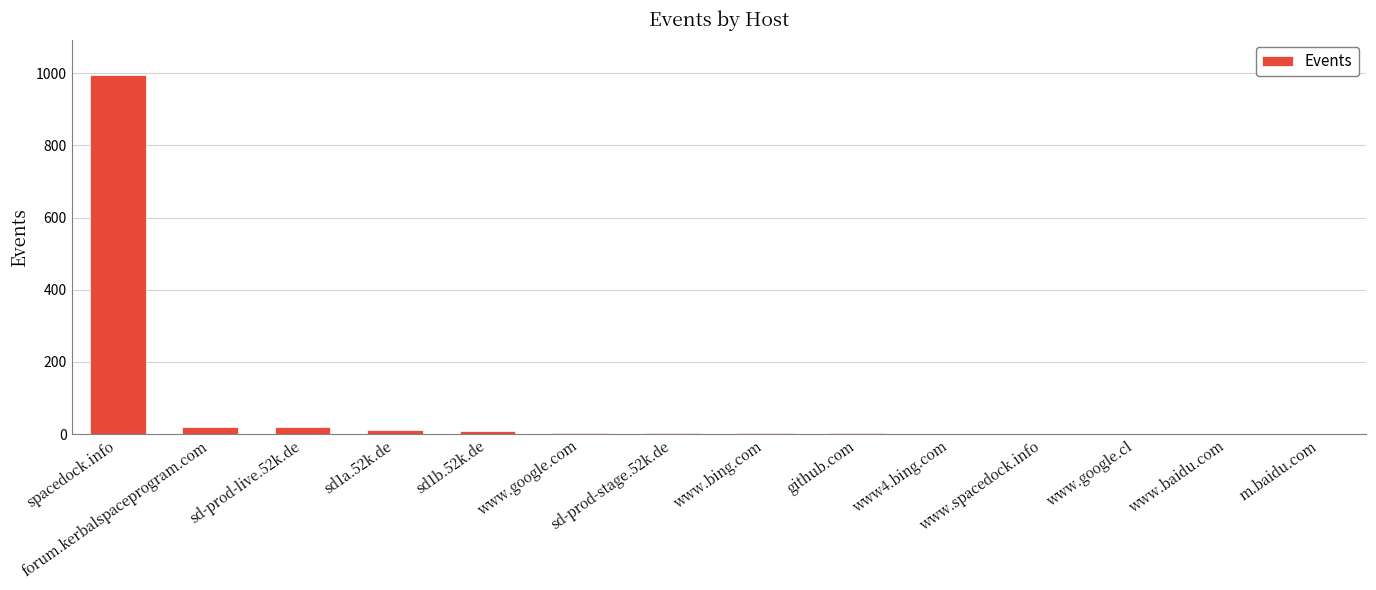

Does the chart contain stacked bars?

No